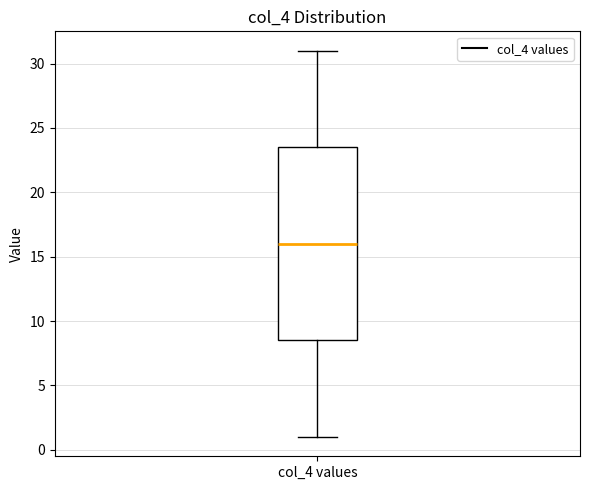

Transcribe this box plot: give where the median line is, the range the box spans, and where the two whiskers end, as read against the y-axis. The values are not printed on the chart, so give them approximately, as read against the axis.

median 16.0, box 8.5 to 23.5, whiskers 1.0 to 31.0